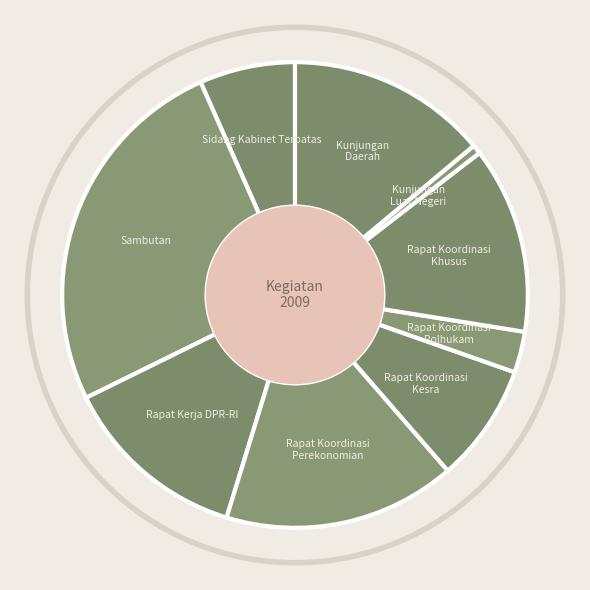

Which has a higher value, Rapat Koordinasi
Perekonomian or Kunjungan
Daerah?

Rapat Koordinasi
Perekonomian